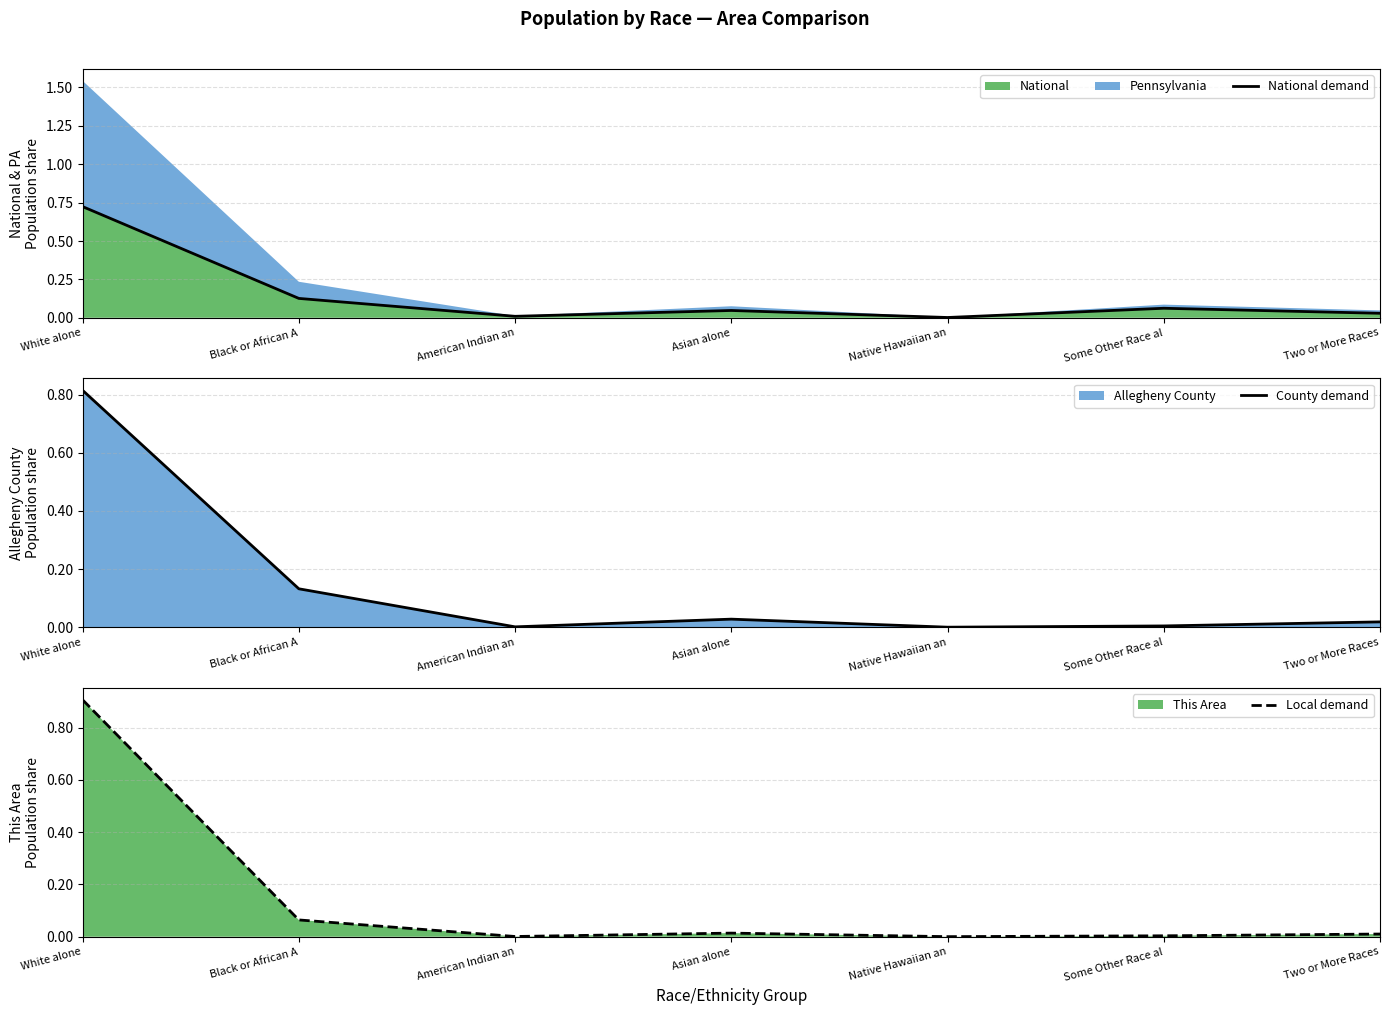

Reading left to right, transcribe all the data shown in this chart.

National demand: White alone=0.7	Black or African A=0.1	American Indian an=0.0	Asian alone=0.0	Native Hawaiian an=0.0	Some Other Race al=0.1	Two or More Races=0.0
County demand: White alone=0.8	Black or African A=0.1	American Indian an=0.0	Asian alone=0.0	Native Hawaiian an=0.0	Some Other Race al=0.0	Two or More Races=0.0
Local demand: White alone=0.9	Black or African A=0.1	American Indian an=0.0	Asian alone=0.0	Native Hawaiian an=0.0	Some Other Race al=0.0	Two or More Races=0.0